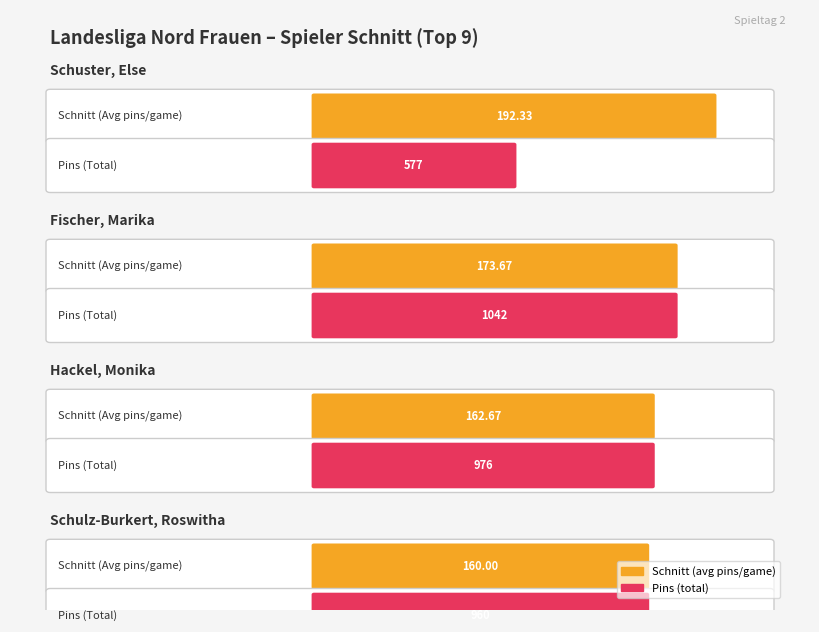

What value does the data have at Beinlich, Gabriele?

145.3